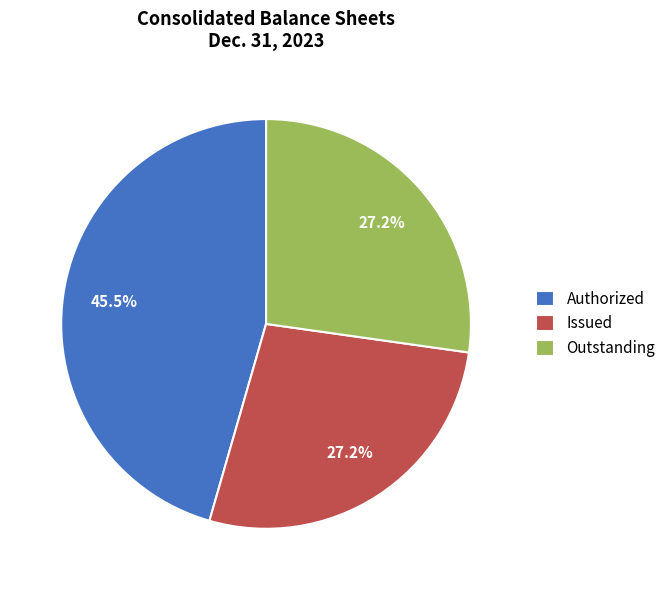

Which category has the biggest portion of the pie?

Authorized